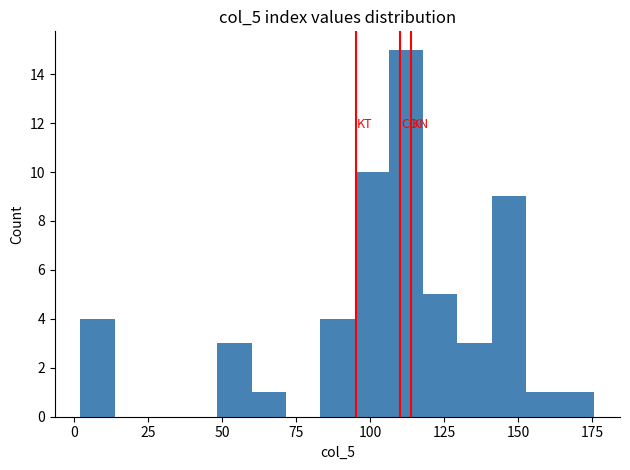

Around what value on the x-axis is the tallest bar? Give the approximate position of its centre, as read against the axis.

110